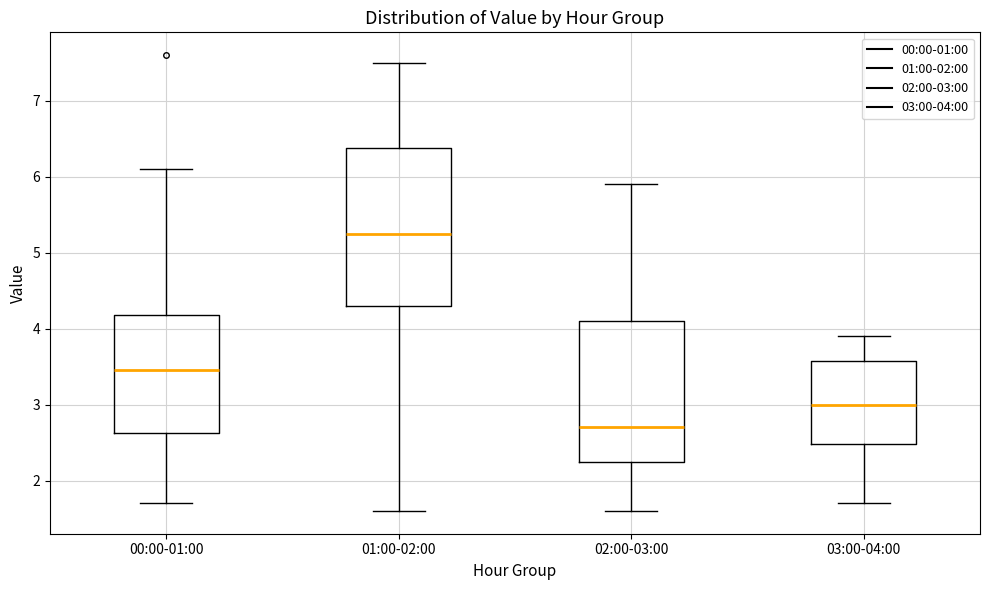

Which box's median line is the highest?

01:00-02:00